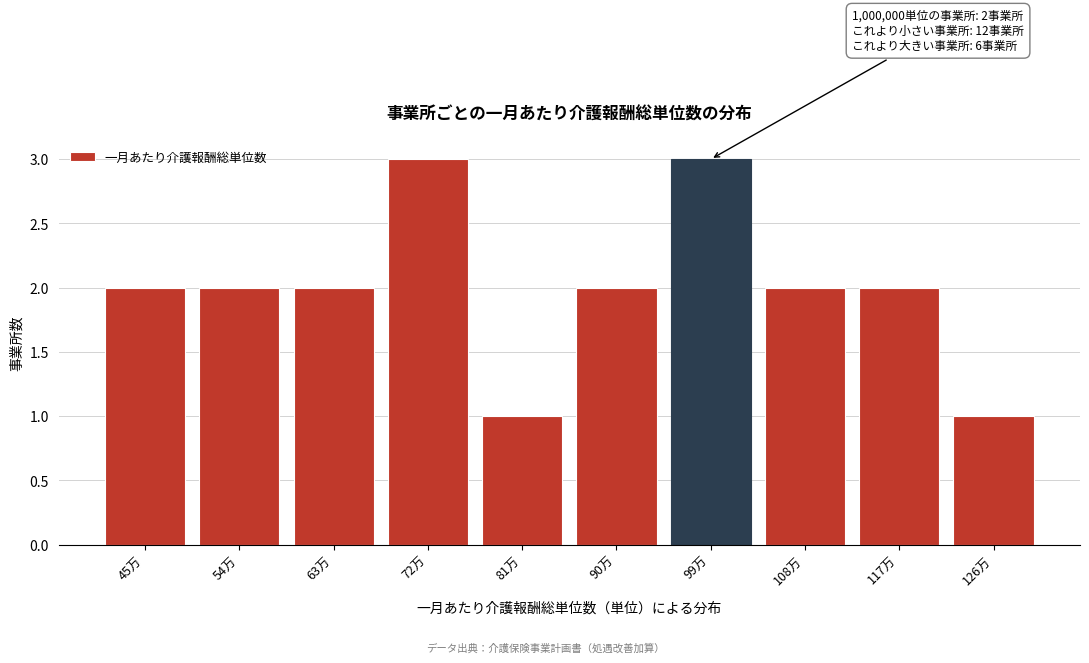

Reading right to left, transcribe all the data shown in this chart.

1	2	2	3	2	1	3	2	2	2